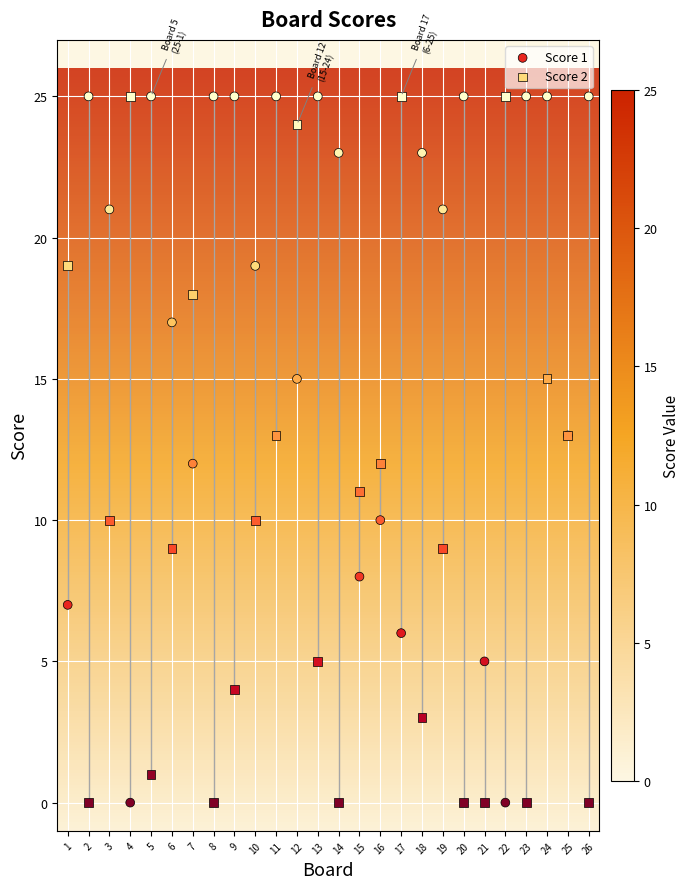

What is the X range (max minus min) for the scatter plot?

25